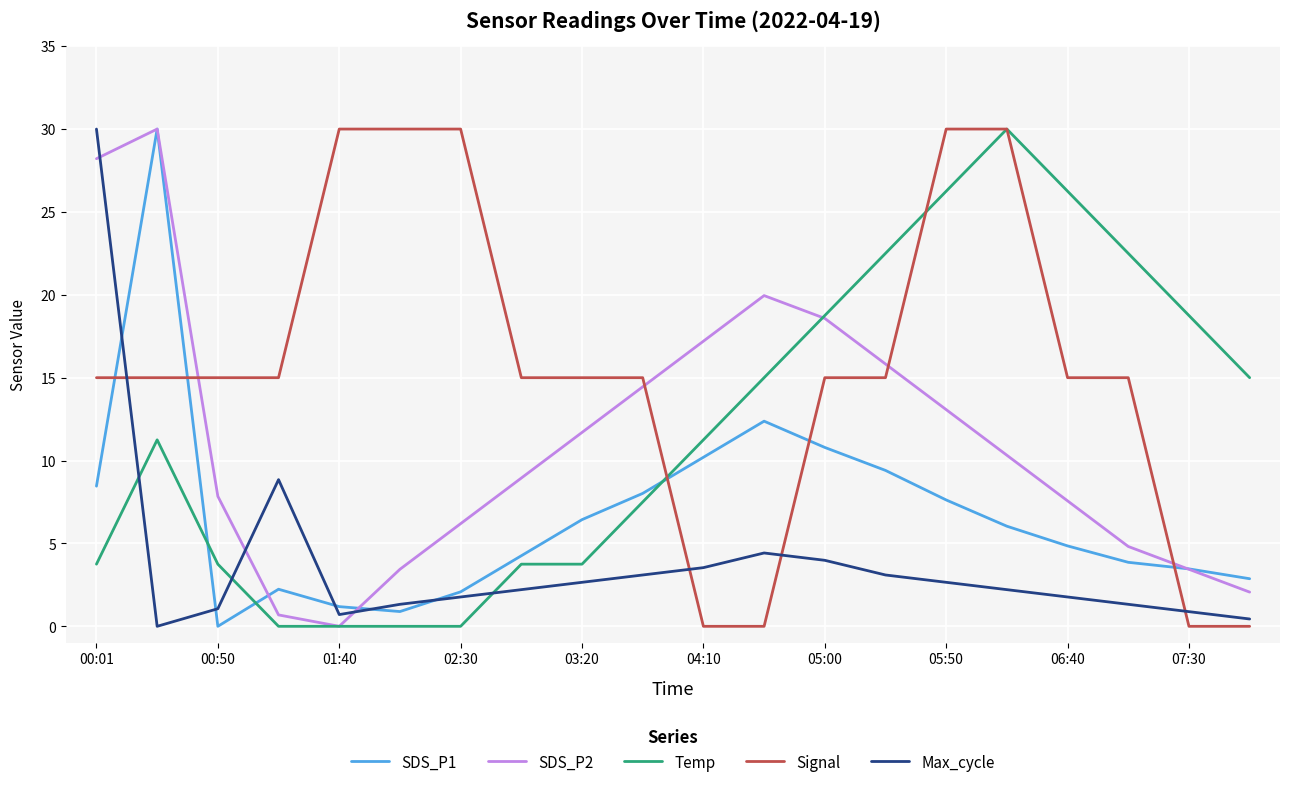

Which series has the largest total across all categories?

Signal